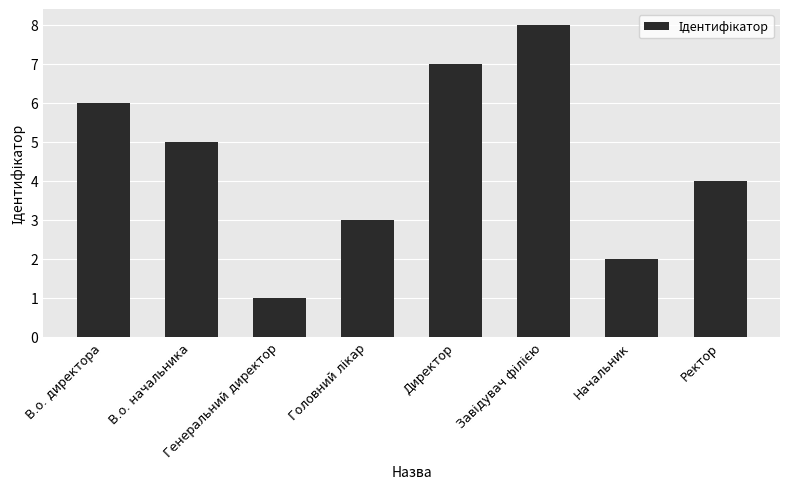

The value at Директор is 7. True or false?

True